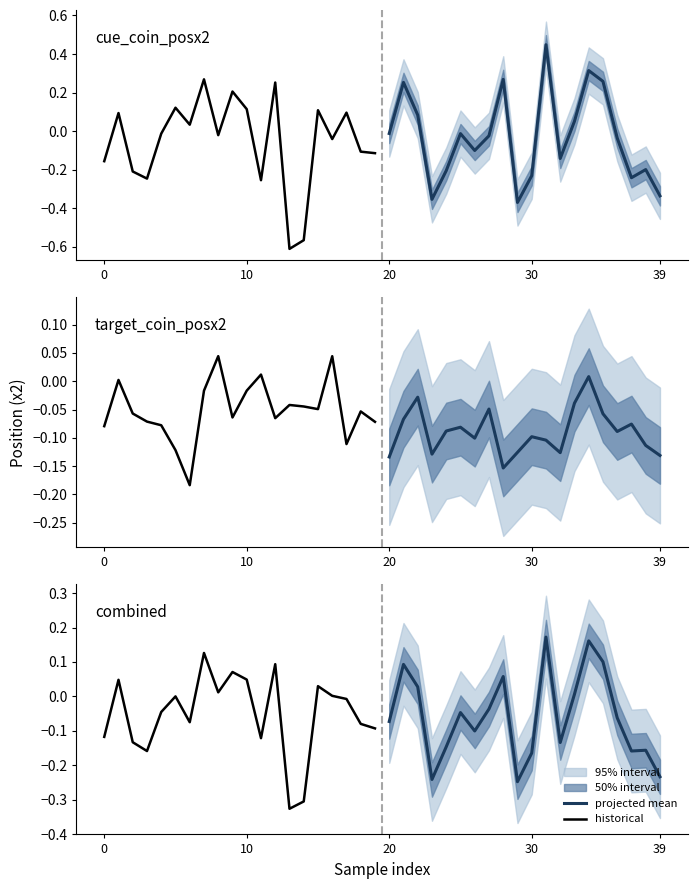

Reading left to right, extract all data points from this chart.

projected mean: -0.1	0.1	0.0	-0.2	-0.1	-0.0	-0.1	-0.0	0.1	-0.2	-0.2	0.2	-0.1	0.0	0.2	0.1	-0.1	-0.2	-0.2	-0.2
historical: -0.1	0.0	-0.1	-0.2	-0.0	0.0	-0.1	0.1	0.0	0.1	0.0	-0.1	0.1	-0.3	-0.3	0.0	0.0	-0.0	-0.1	-0.1